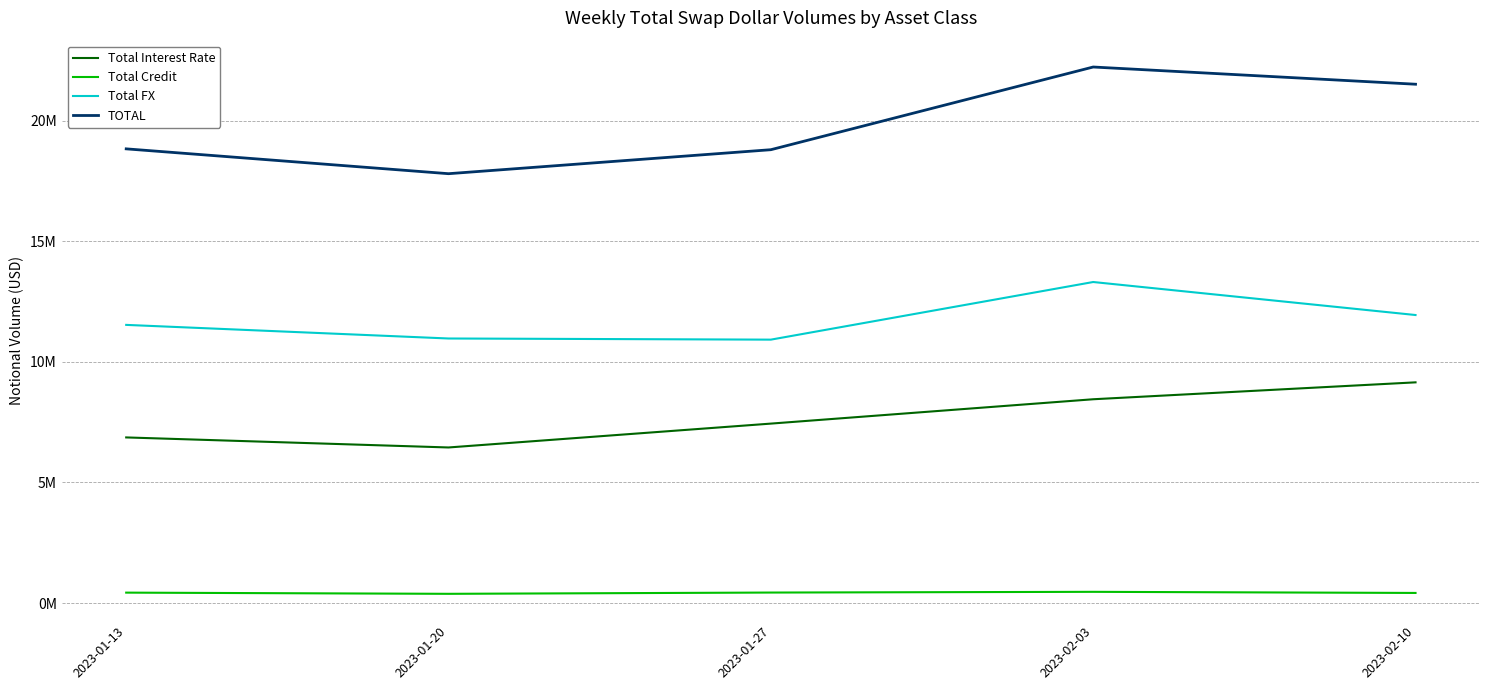

Which series has the largest range (max minus min)?

TOTAL